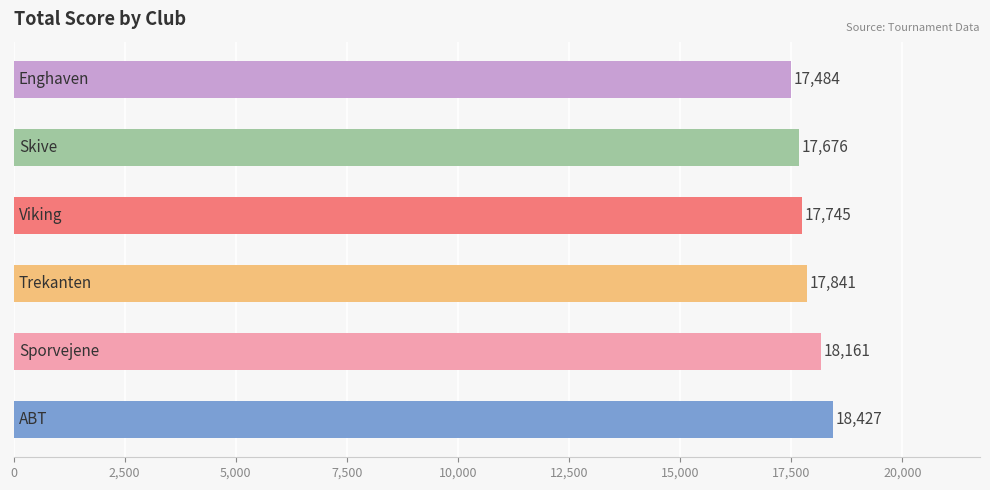

What is the difference between the maximum and second lowest values?

751